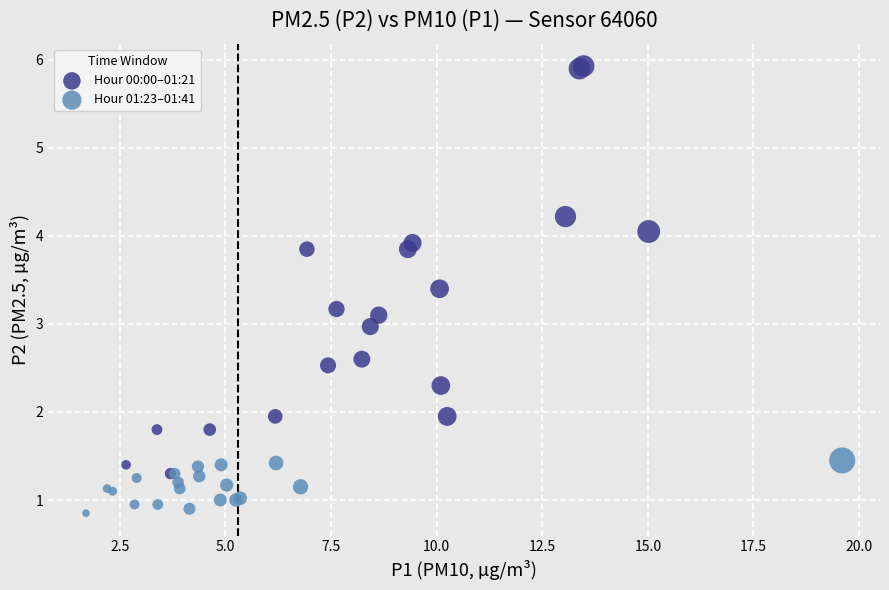

Which series reaches the maximum Y coordinate?

Hour 00:00–01:21